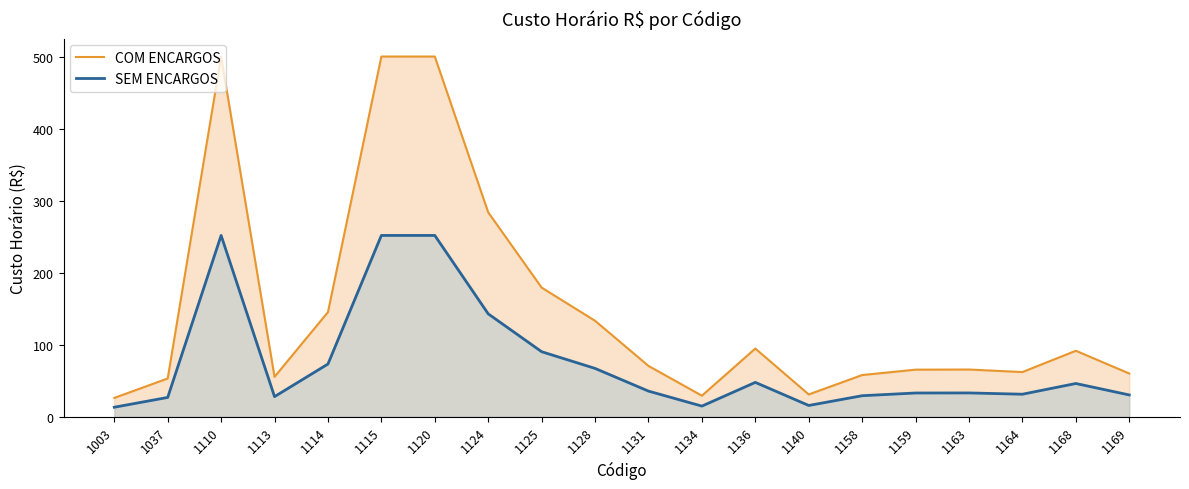

What are all the series names shown in the legend?

COM ENCARGOS, SEM ENCARGOS